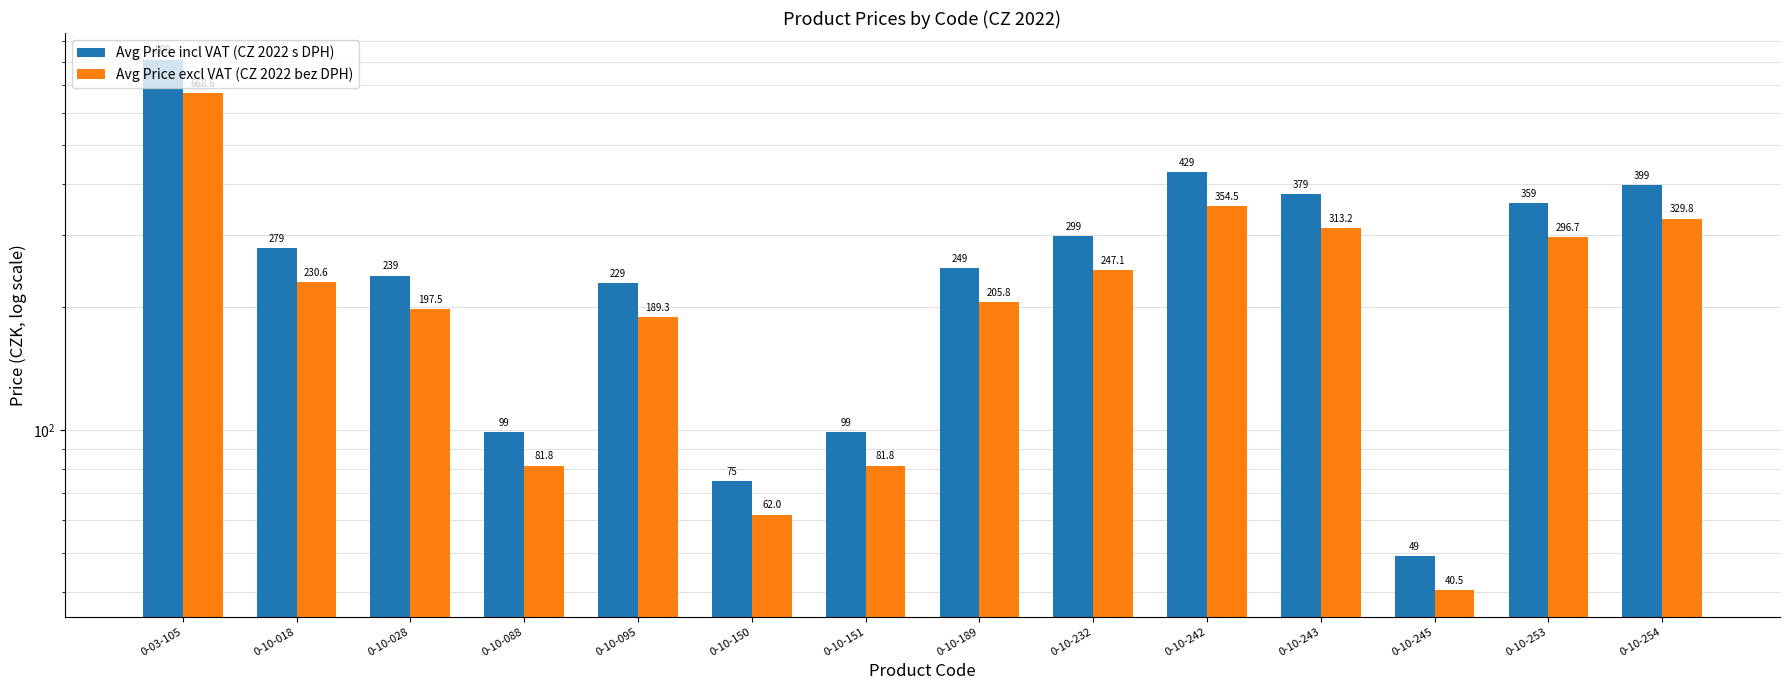

Read the Avg Price incl VAT (CZ 2022 s DPH) value at 0-10-028.

239.0